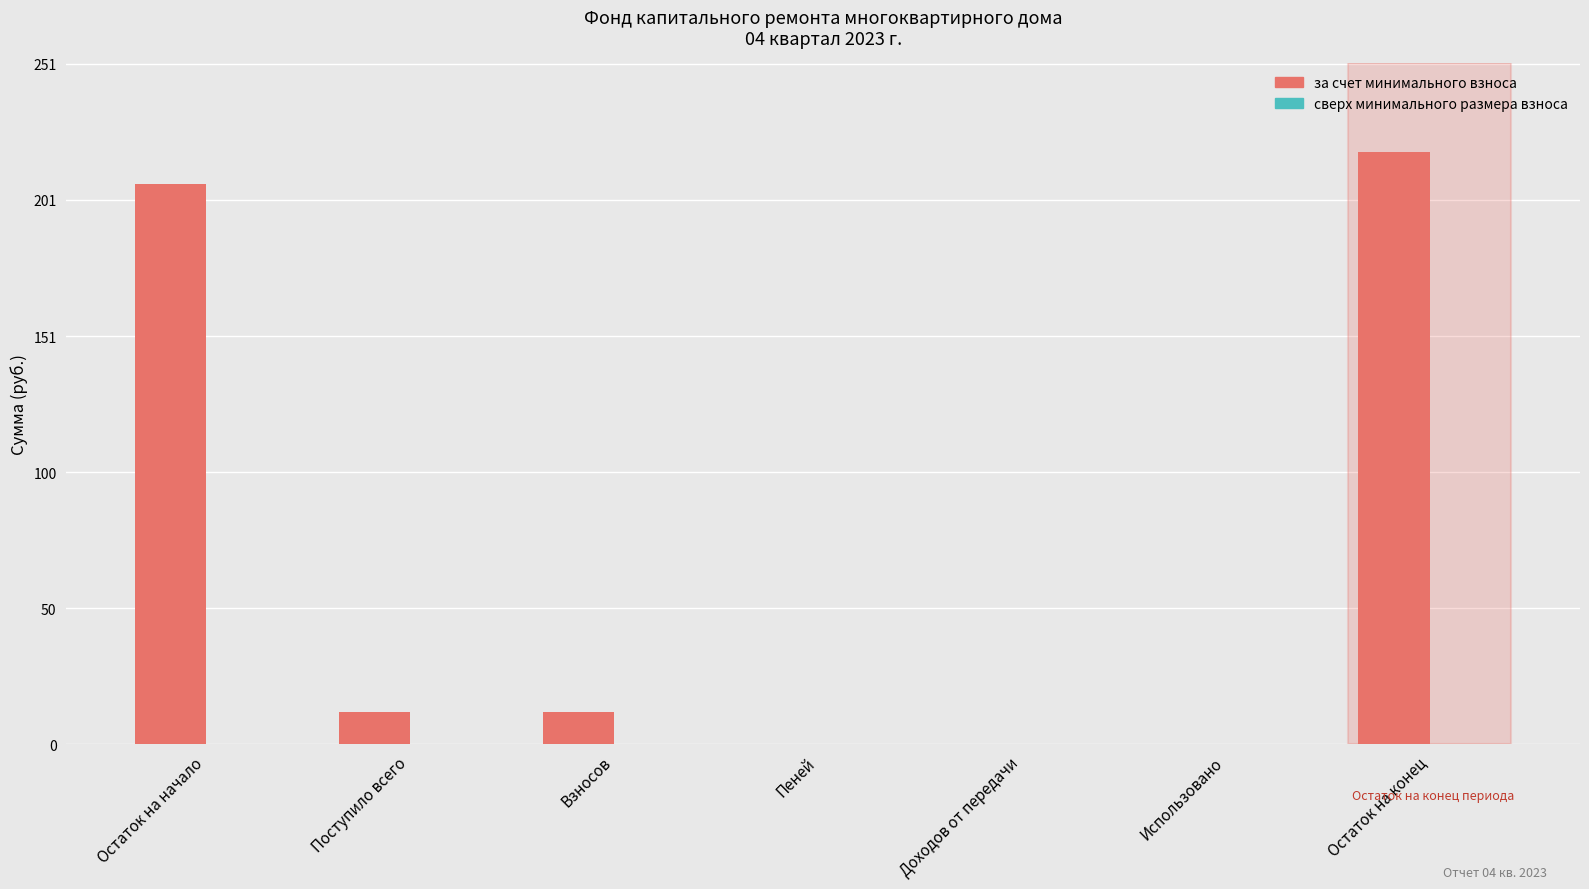

The value at Остаток на конец is 287.0. True or false?

False